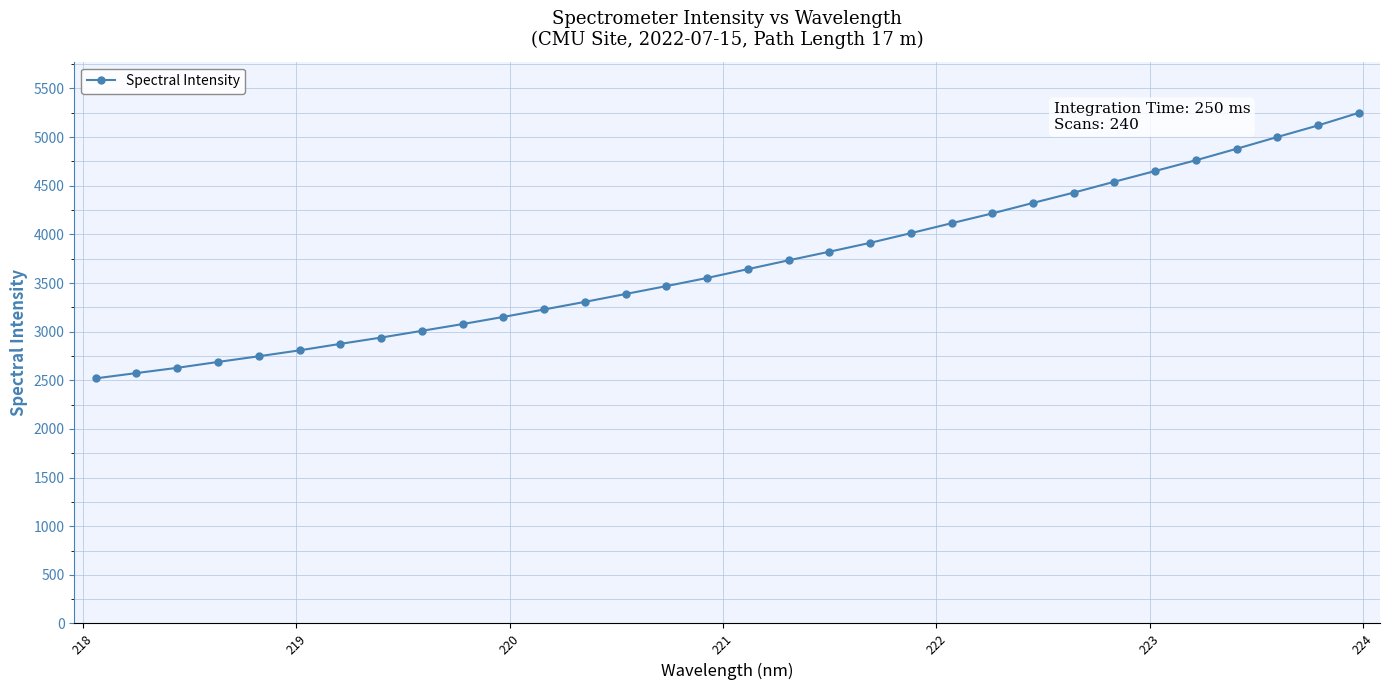

What is the value of the 22nd point from the left?

4114.7